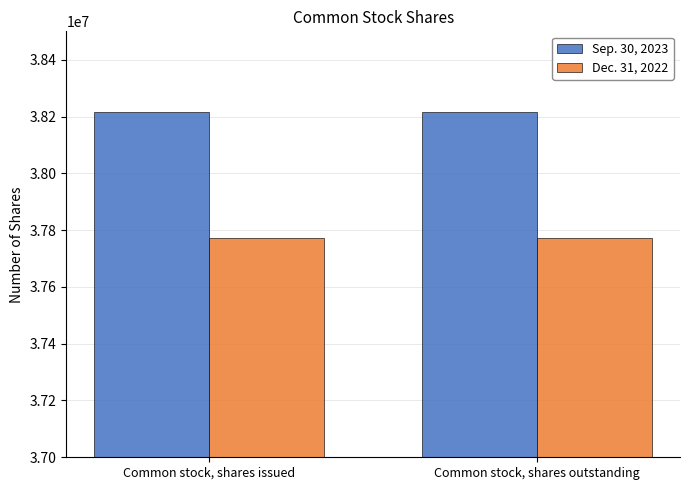

What is the spread (max minus min) of values at Common stock, shares issued?

444799